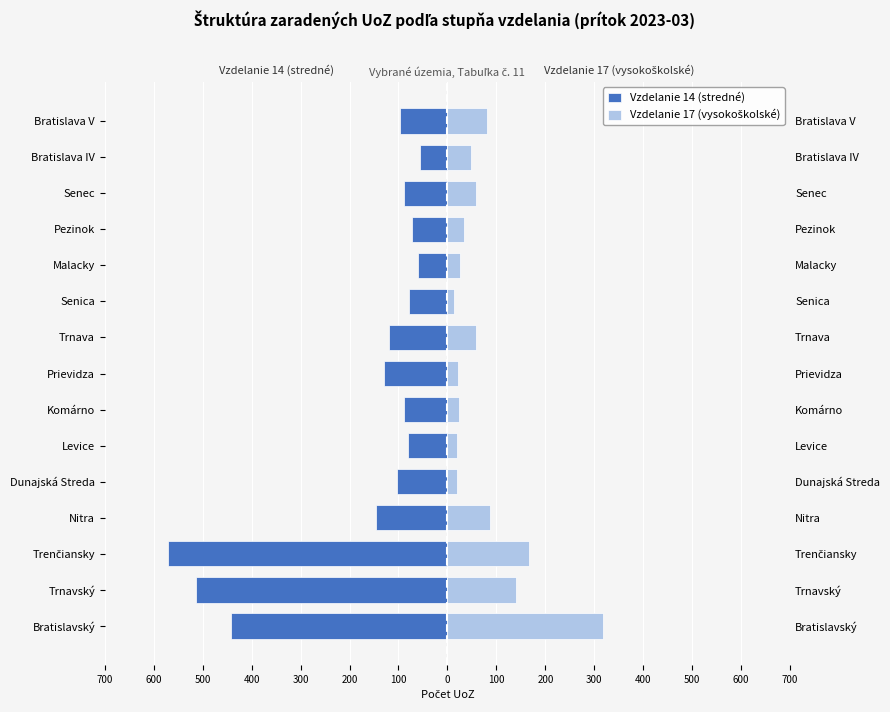

How many groups of bars are there?

15